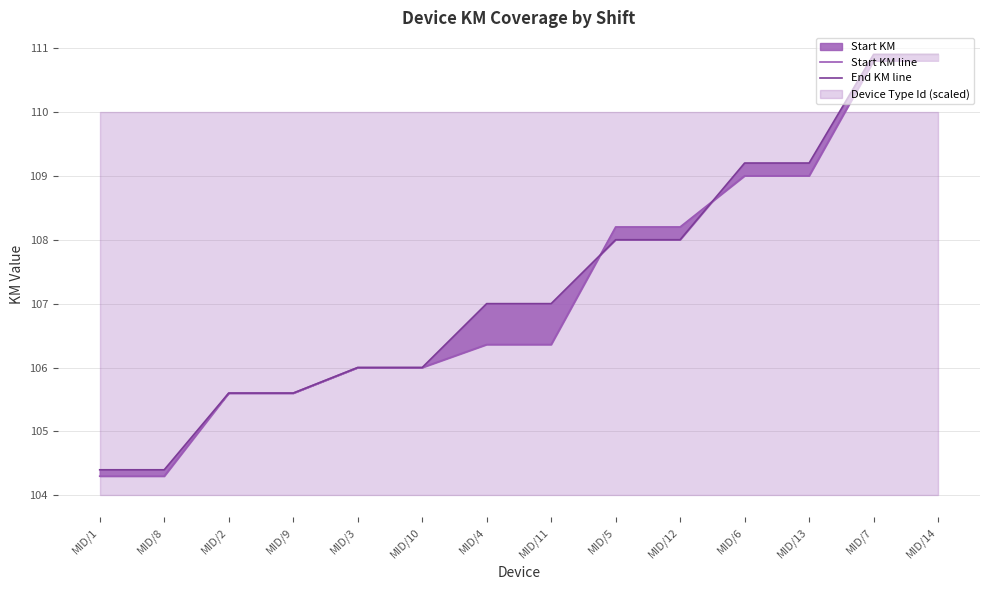

Reading left to right, list all the values displayed in this chart.

Start KM line: MID/1=104.3	MID/8=104.3	MID/2=105.6	MID/9=105.6	MID/3=106.0	MID/10=106.0	MID/4=106.4	MID/11=106.4	MID/5=108.2	MID/12=108.2	MID/6=109.0	MID/13=109.0	MID/7=110.8	MID/14=110.8
End KM line: MID/1=104.4	MID/8=104.4	MID/2=105.6	MID/9=105.6	MID/3=106.0	MID/10=106.0	MID/4=107.0	MID/11=107.0	MID/5=108.0	MID/12=108.0	MID/6=109.2	MID/13=109.2	MID/7=110.9	MID/14=110.9